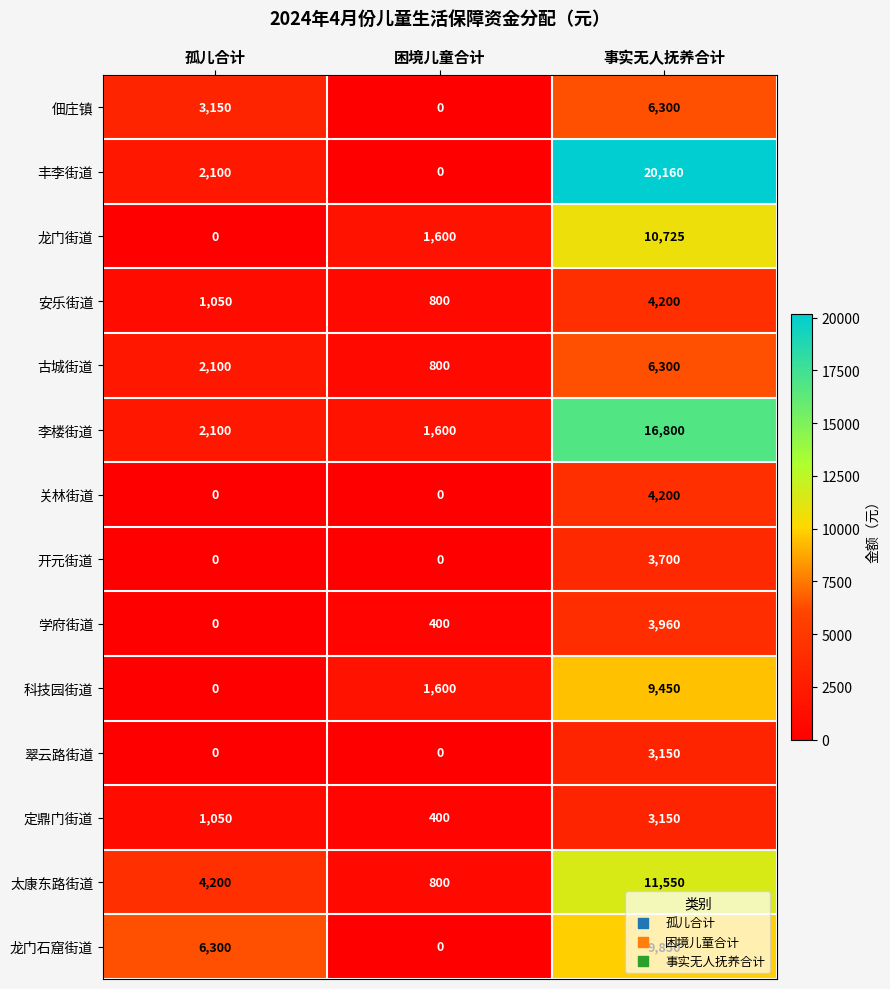

Between 孤儿合计 and 事实无人抚养合计, which series saw the biggest shift?

丰李街道